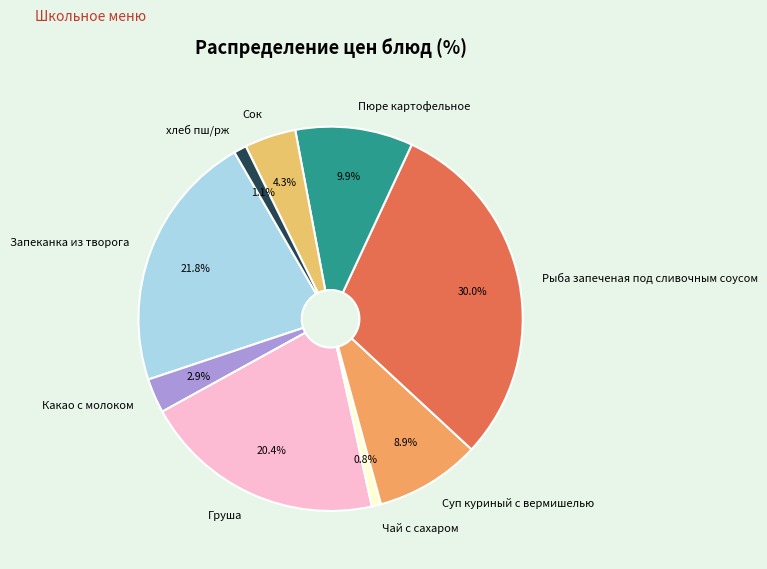

To the nearest percent, what percentage of the pie is Рыба запеченая под сливочным соусом?

30%